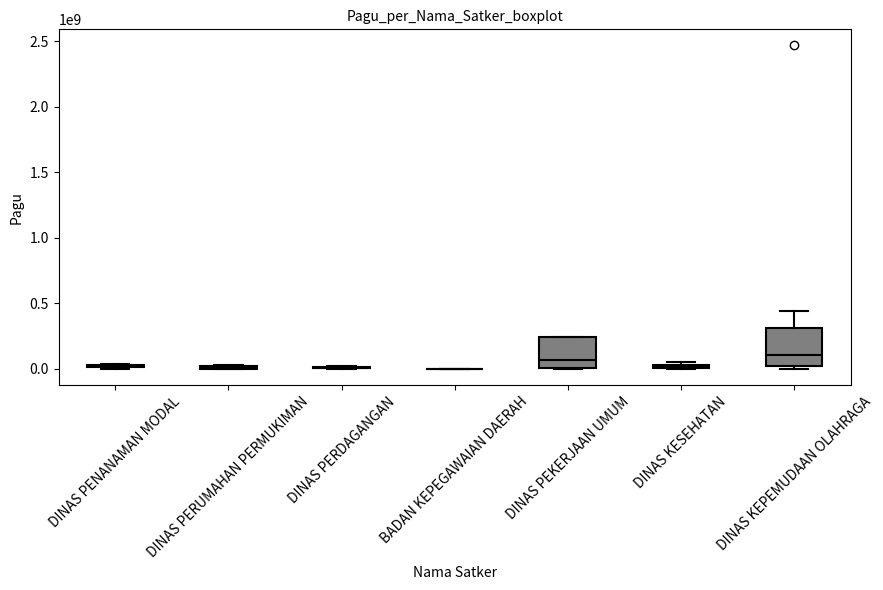

How many lines are shown in the chart?

1